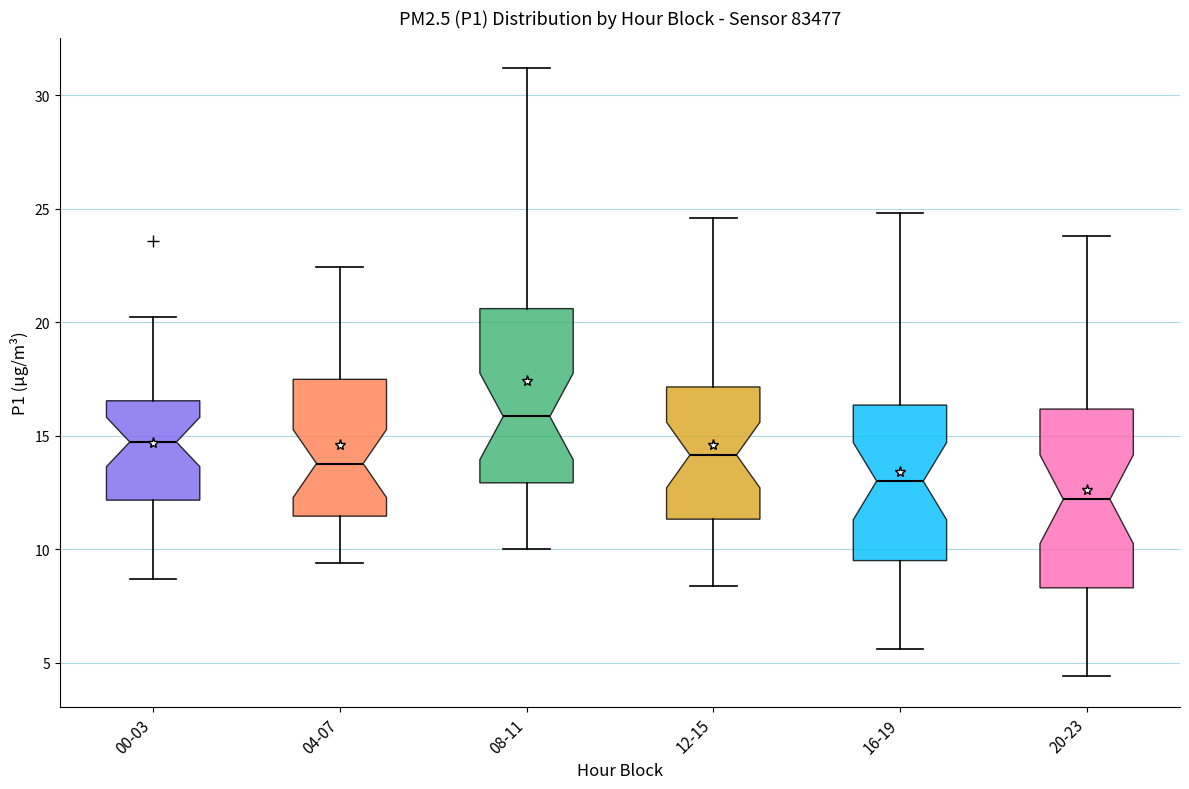

Reading left to right, transcribe this box plot: for each box, give where its median line is, the range the box spans, and where its two whiskers end, as read against the y-axis. The values are not printed on the chart, so give them approximately, as read against the axis.

00-03: median 14.5, box 12.0 to 16.5, whiskers 8.5 to 20.0
04-07: median 14.0, box 11.5 to 17.5, whiskers 9.5 to 22.5
08-11: median 16.0, box 13.0 to 20.5, whiskers 10.0 to 31.0
12-15: median 14.0, box 11.5 to 17.0, whiskers 8.5 to 24.5
16-19: median 13.0, box 9.5 to 16.5, whiskers 5.5 to 25.0
20-23: median 12.0, box 8.5 to 16.0, whiskers 4.5 to 24.0